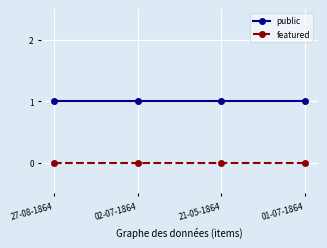

What is the greatest value displayed?

1